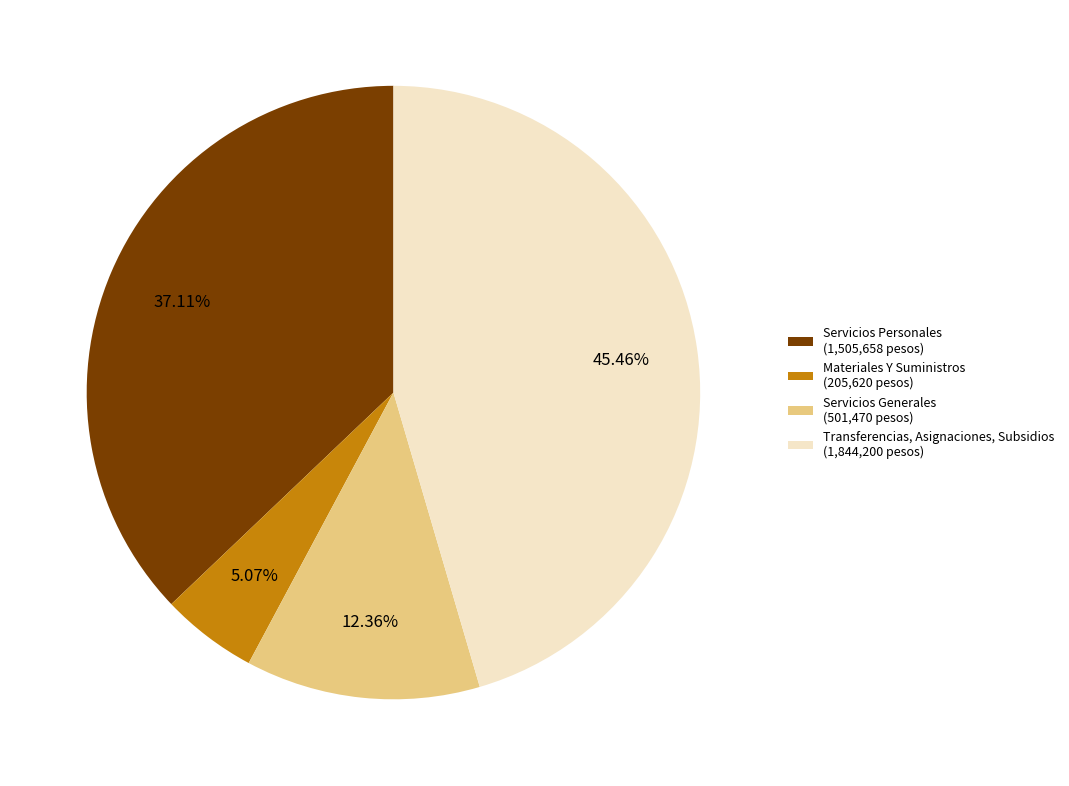

What percentage is the Servicios Generales slice, to the nearest percent?

12%